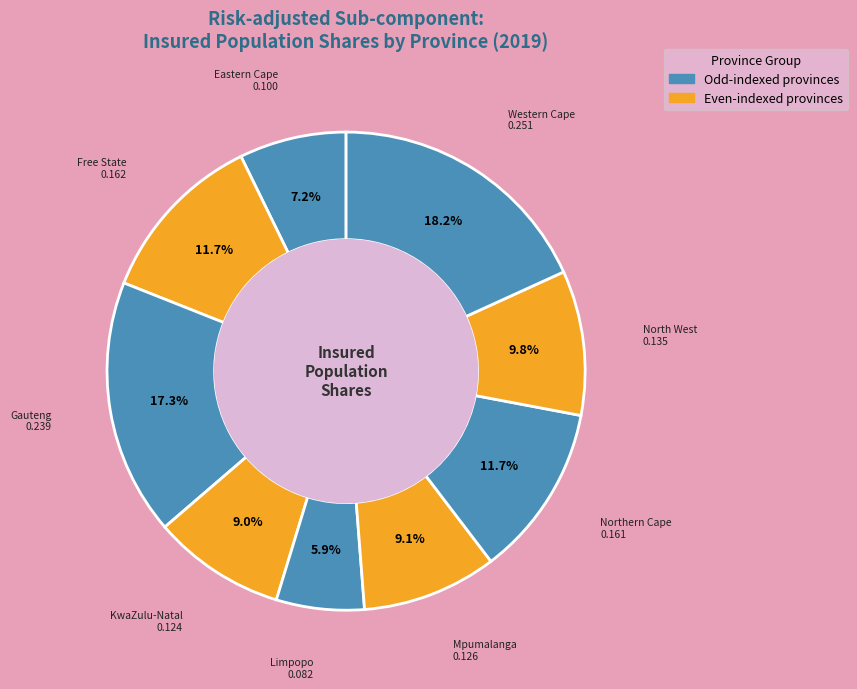

Count the number of slices in the pie.

9